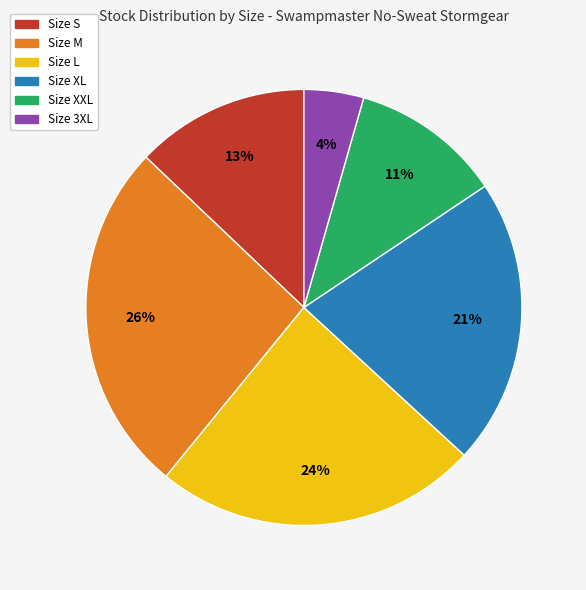

To the nearest percent, what is the difference between the largest and smallest slice percentages?

22%